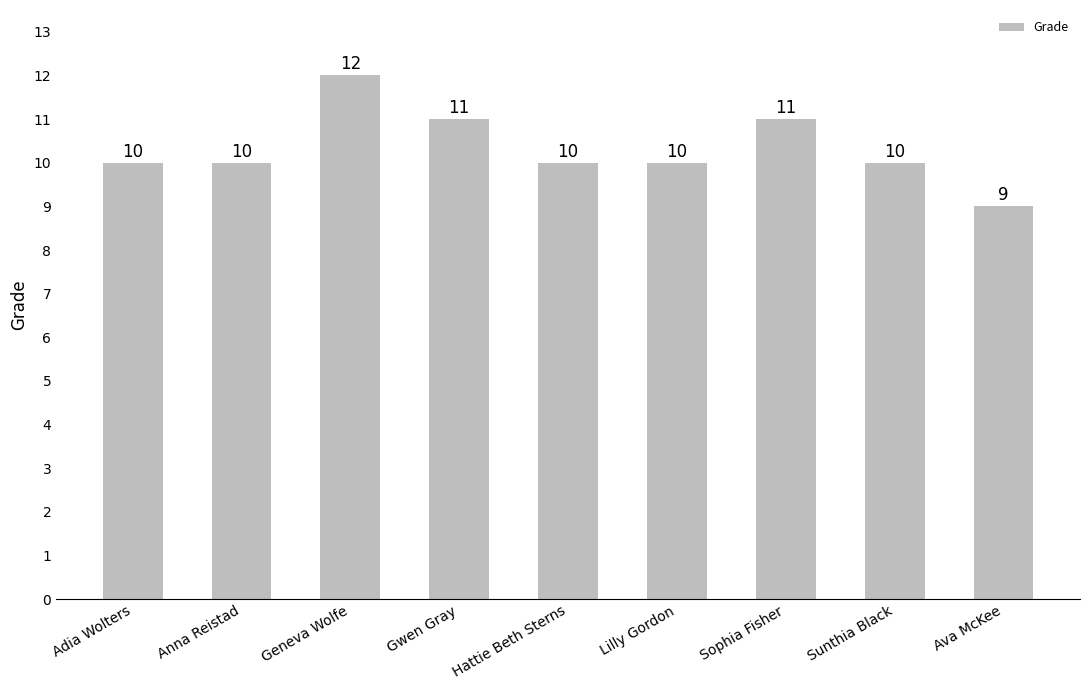

Approximately how many times larger is the value at Anna Reistad compared to Ava McKee?

1.1